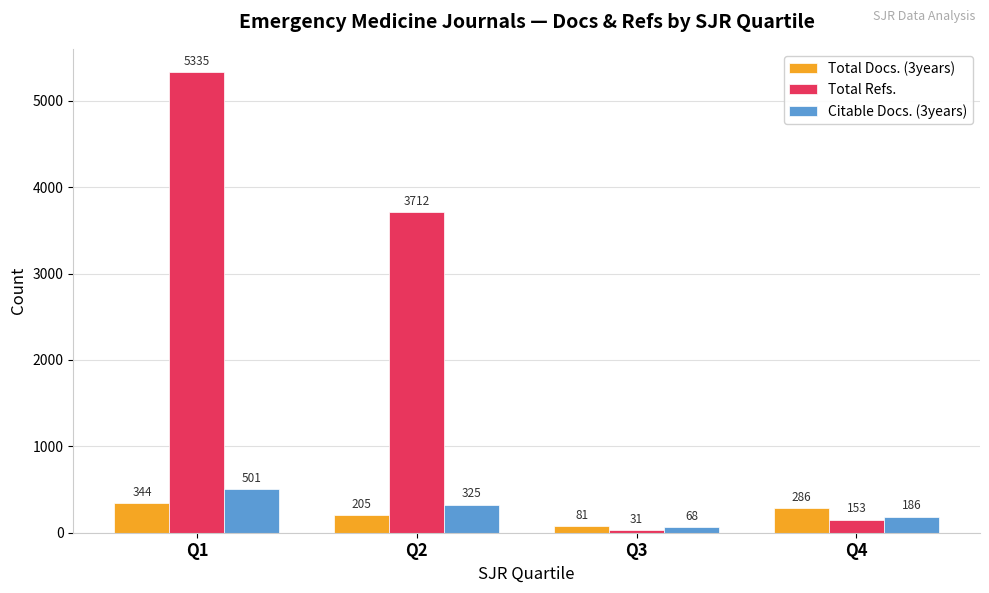

What is the approximate value of Total Docs. (3years) at Q3?

81